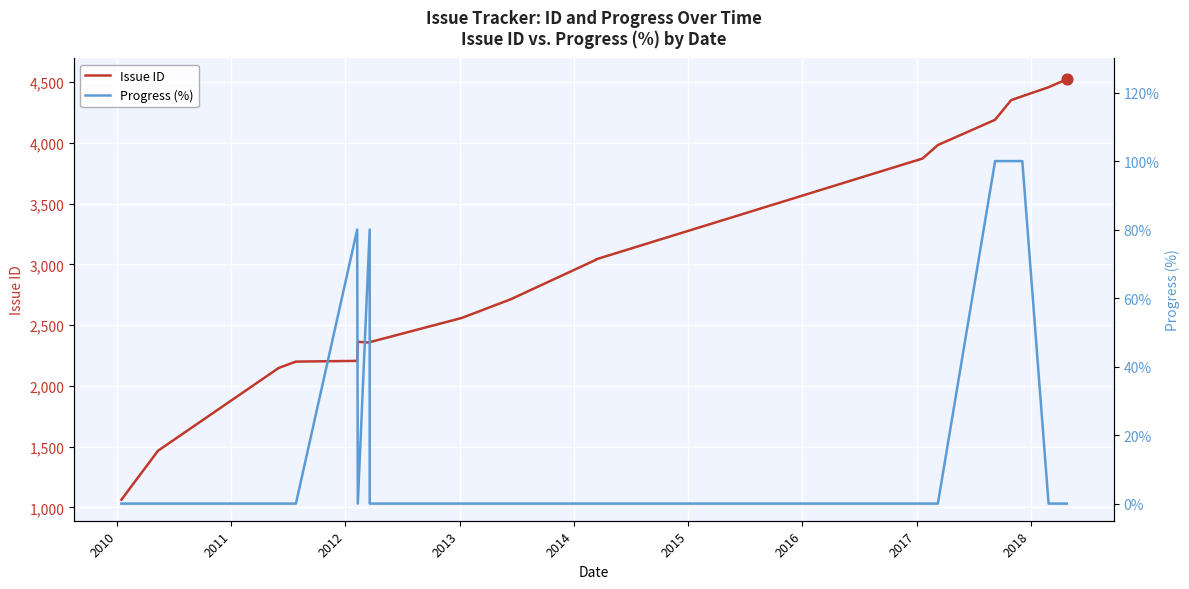

What are all the series names shown in the legend?

Issue ID, Progress (%)